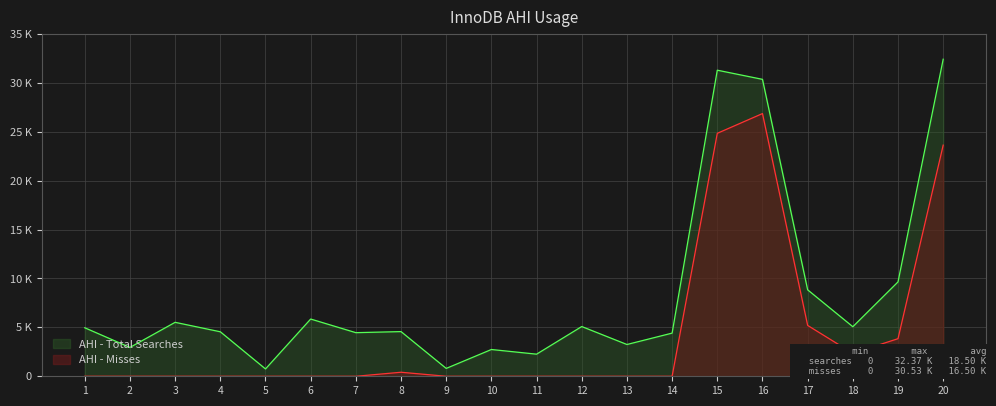

What are all the series names shown in the legend?

AHI - Total Searches, AHI - Misses